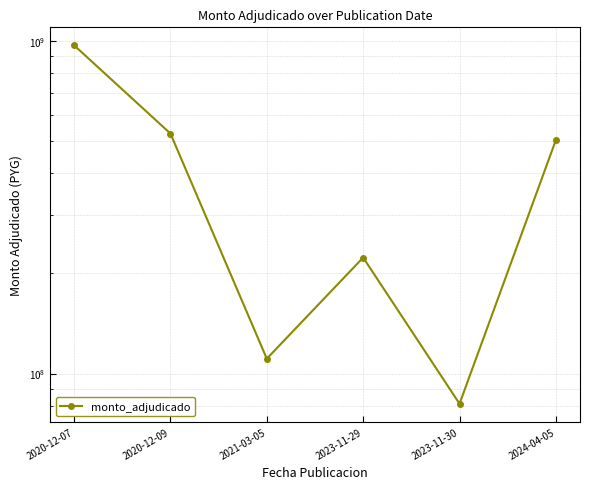

What is the sum of the values at 2023-11-30 and 2020-12-09?

608100000